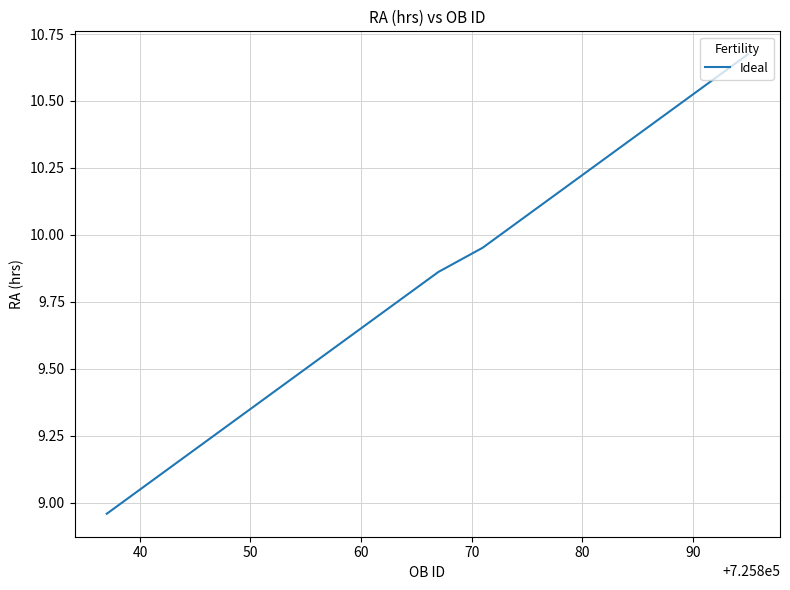

What is the difference between the maximum and minimum values?

1.7